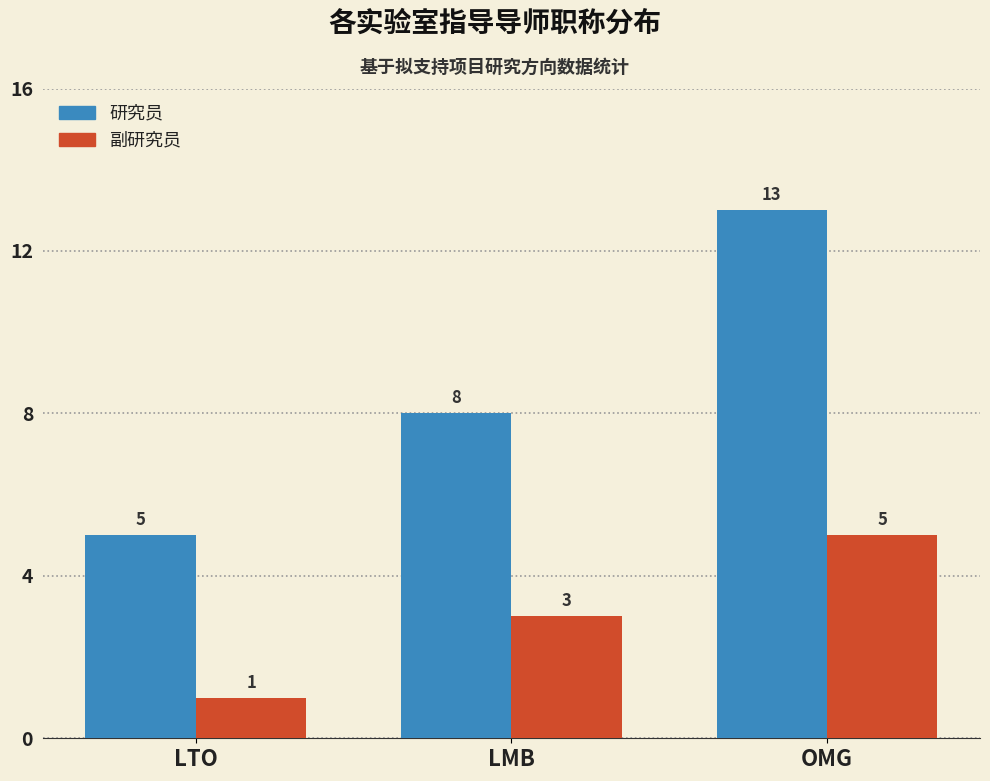

Rank the series at OMG from highest to lowest value.

研究员, 副研究员